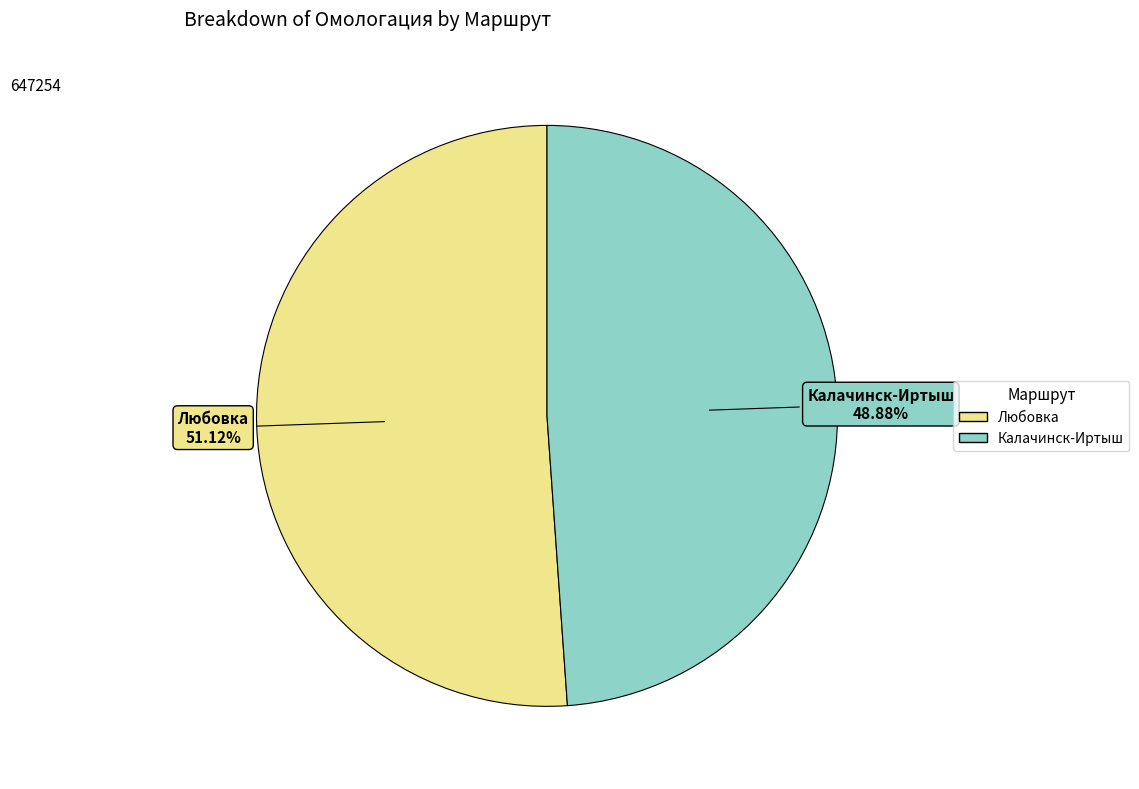

Which has a higher value, Калачинск-Иртыш or Любовка?

Любовка